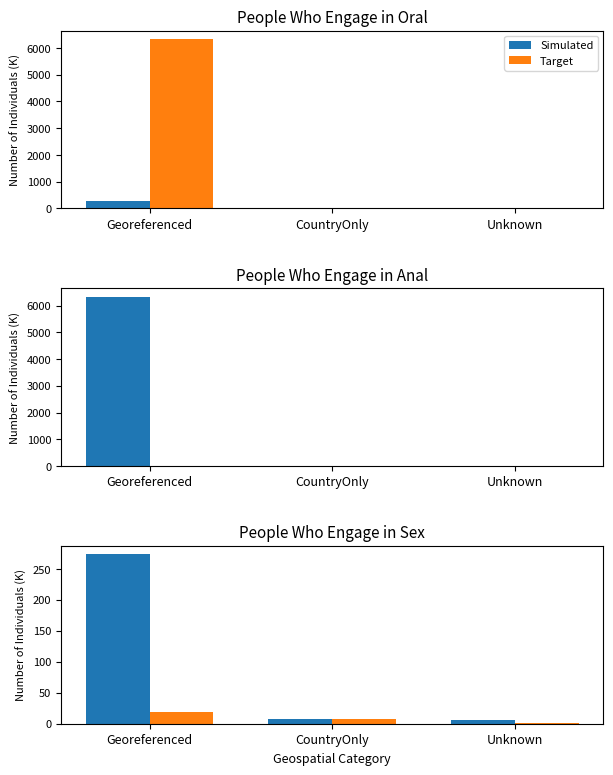

List the series in order of their overall mean, lowest first.

Target, Simulated